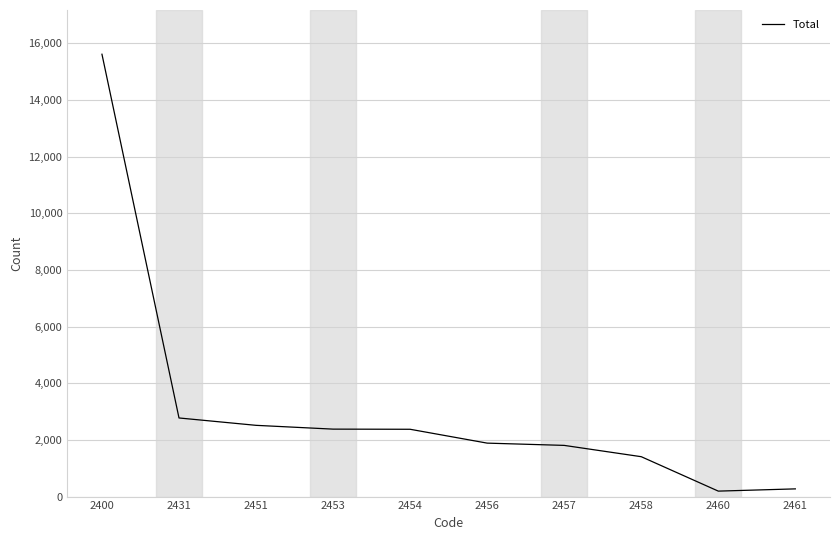

At which category does the chart reach its peak across all series?

2400